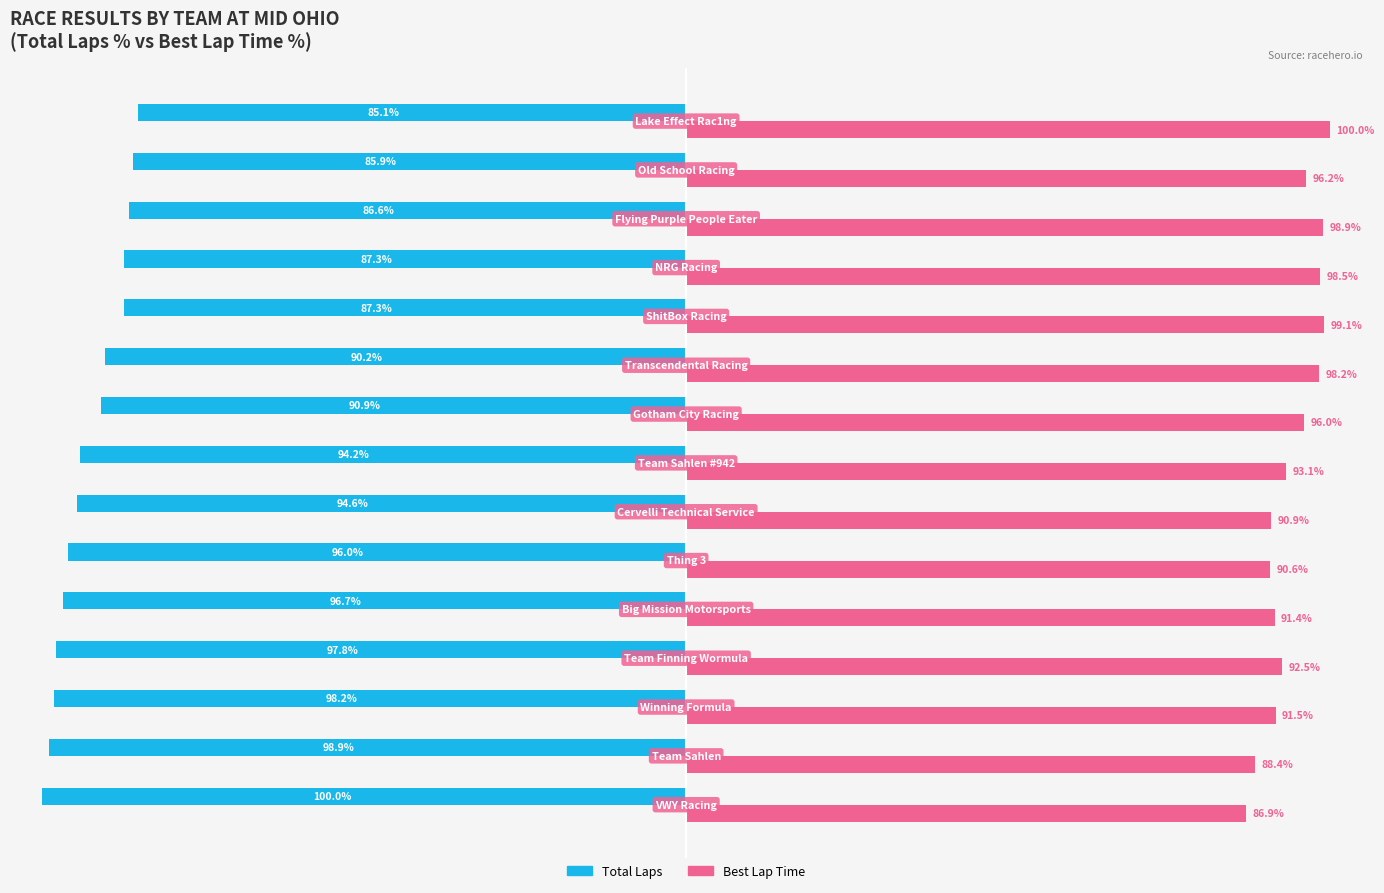

Which series has the largest total across all categories?

Best Lap Time